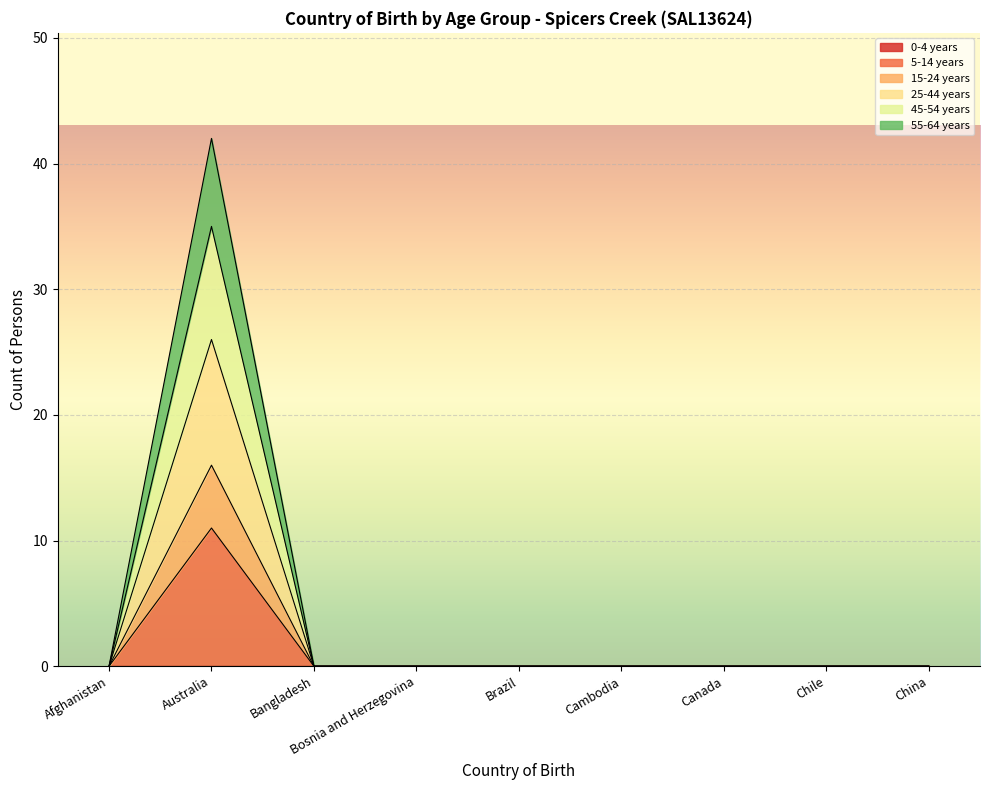

How many positive values does the 25-44 years series have?

1